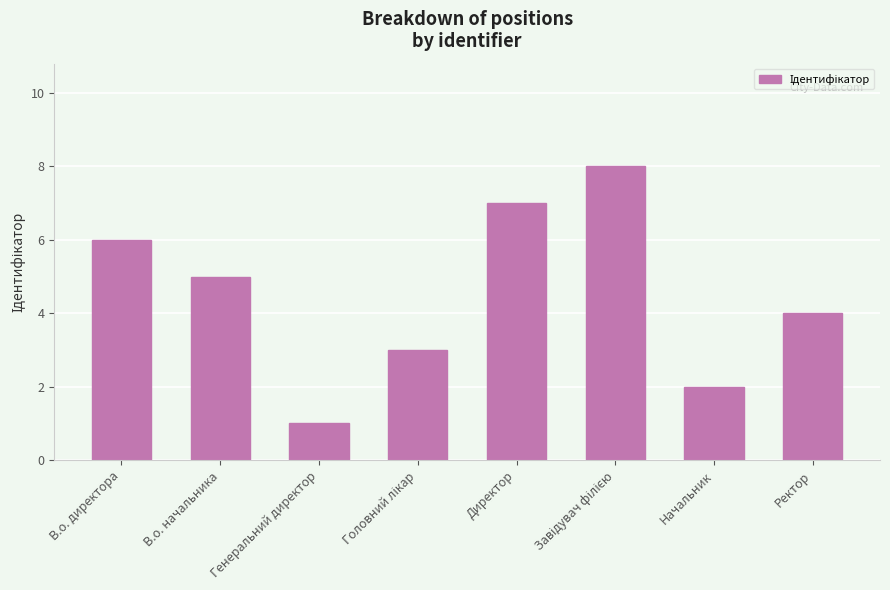

What is the sum of the values at В.о. начальника and Начальник?

7